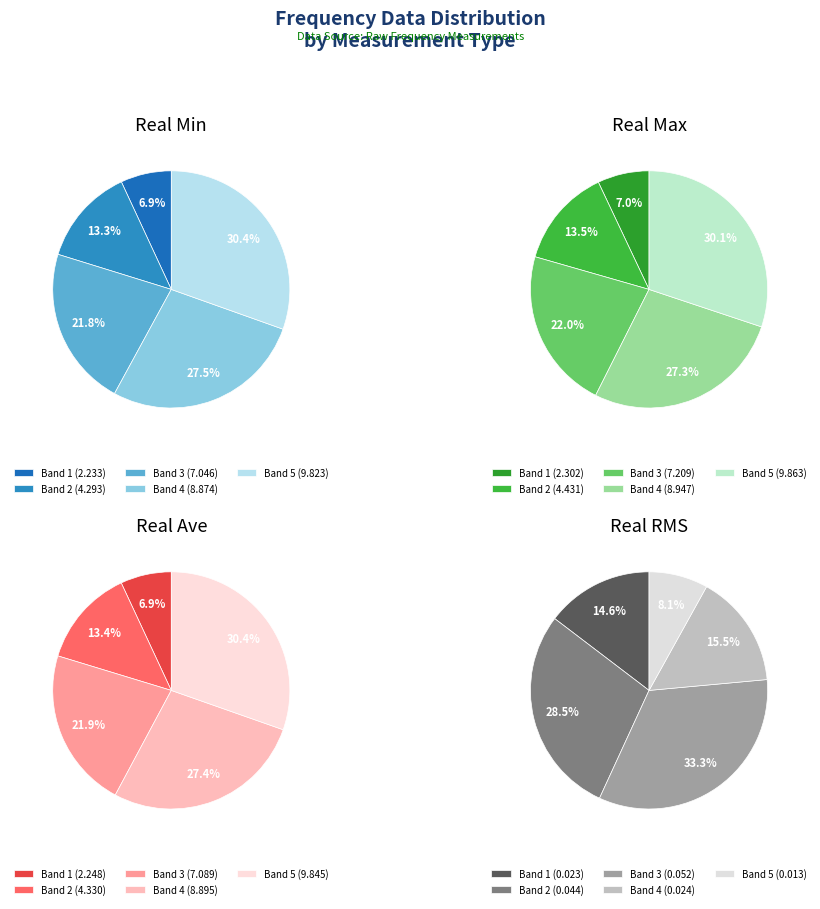

Which series has the widest spread of values?

real_ave